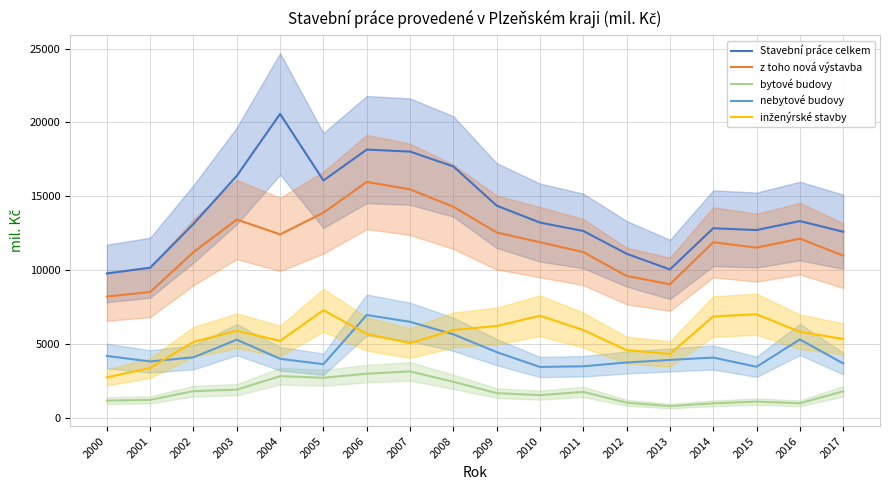

Where does the z toho nová výstavba series first go above 11876?

2003